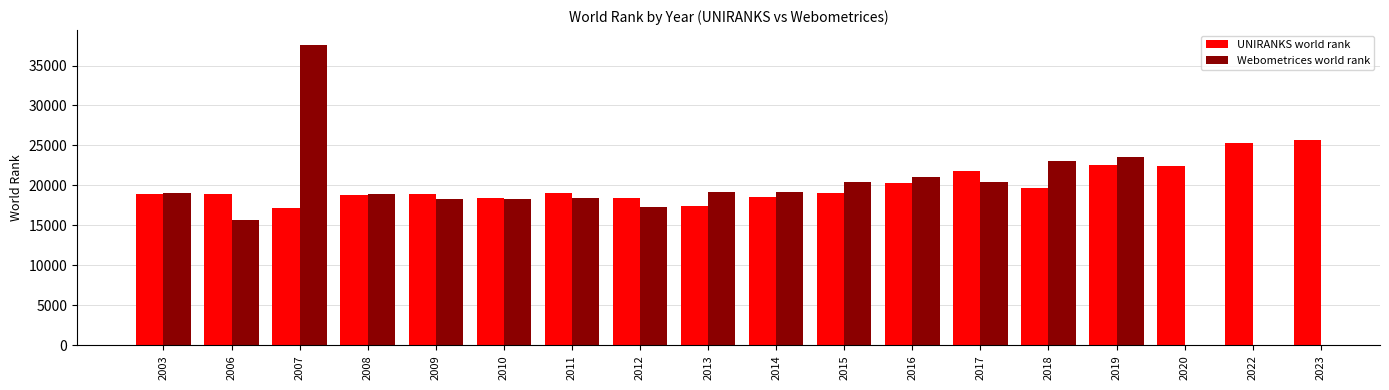

Is the value of UNIRANKS world rank at 2011 greater than the value of Webometrices world rank at 2006?

Yes